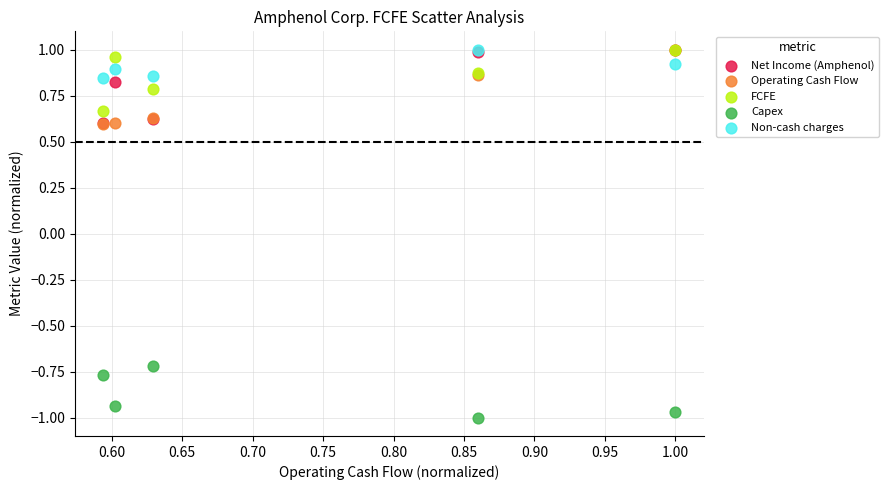

What are all the series names shown in the legend?

Net Income (Amphenol), Operating Cash Flow, FCFE, Capex, Non-cash charges